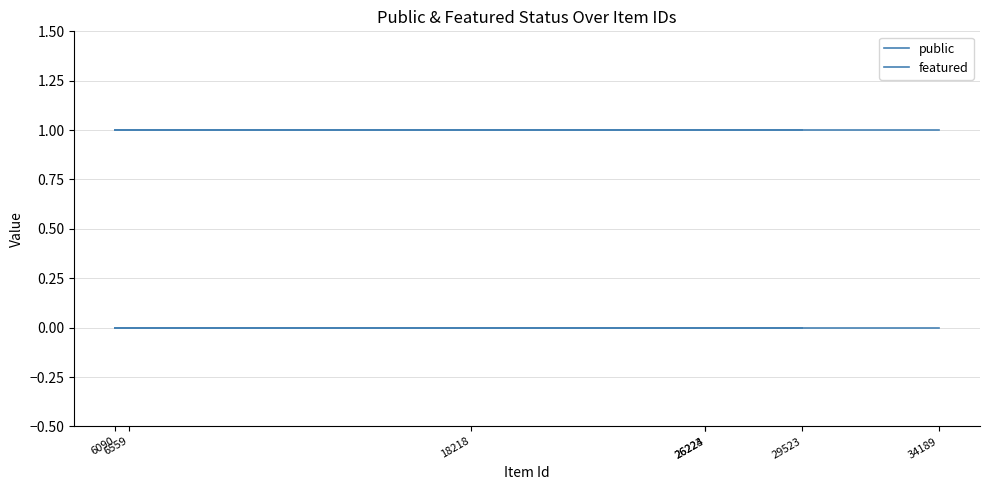

What is the maximum value for public?

1